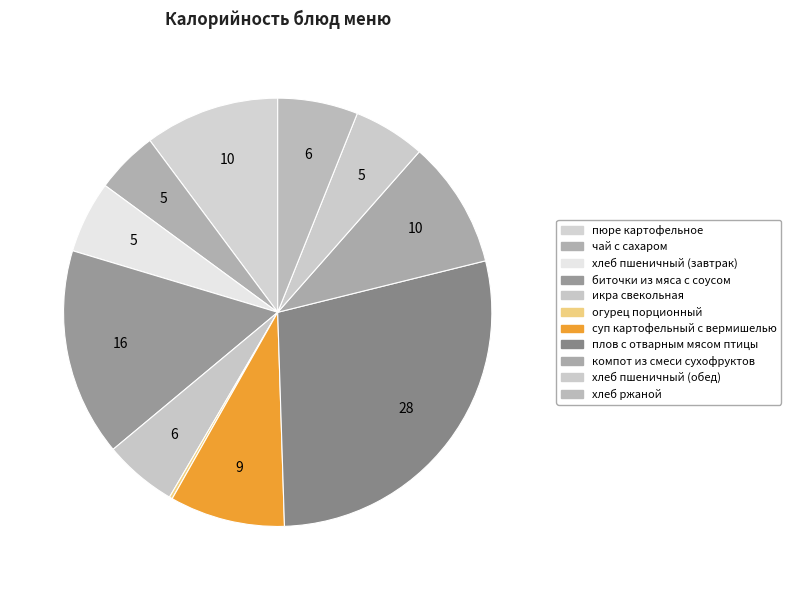

Does пюре картофельное account for over 50% of the chart?

No